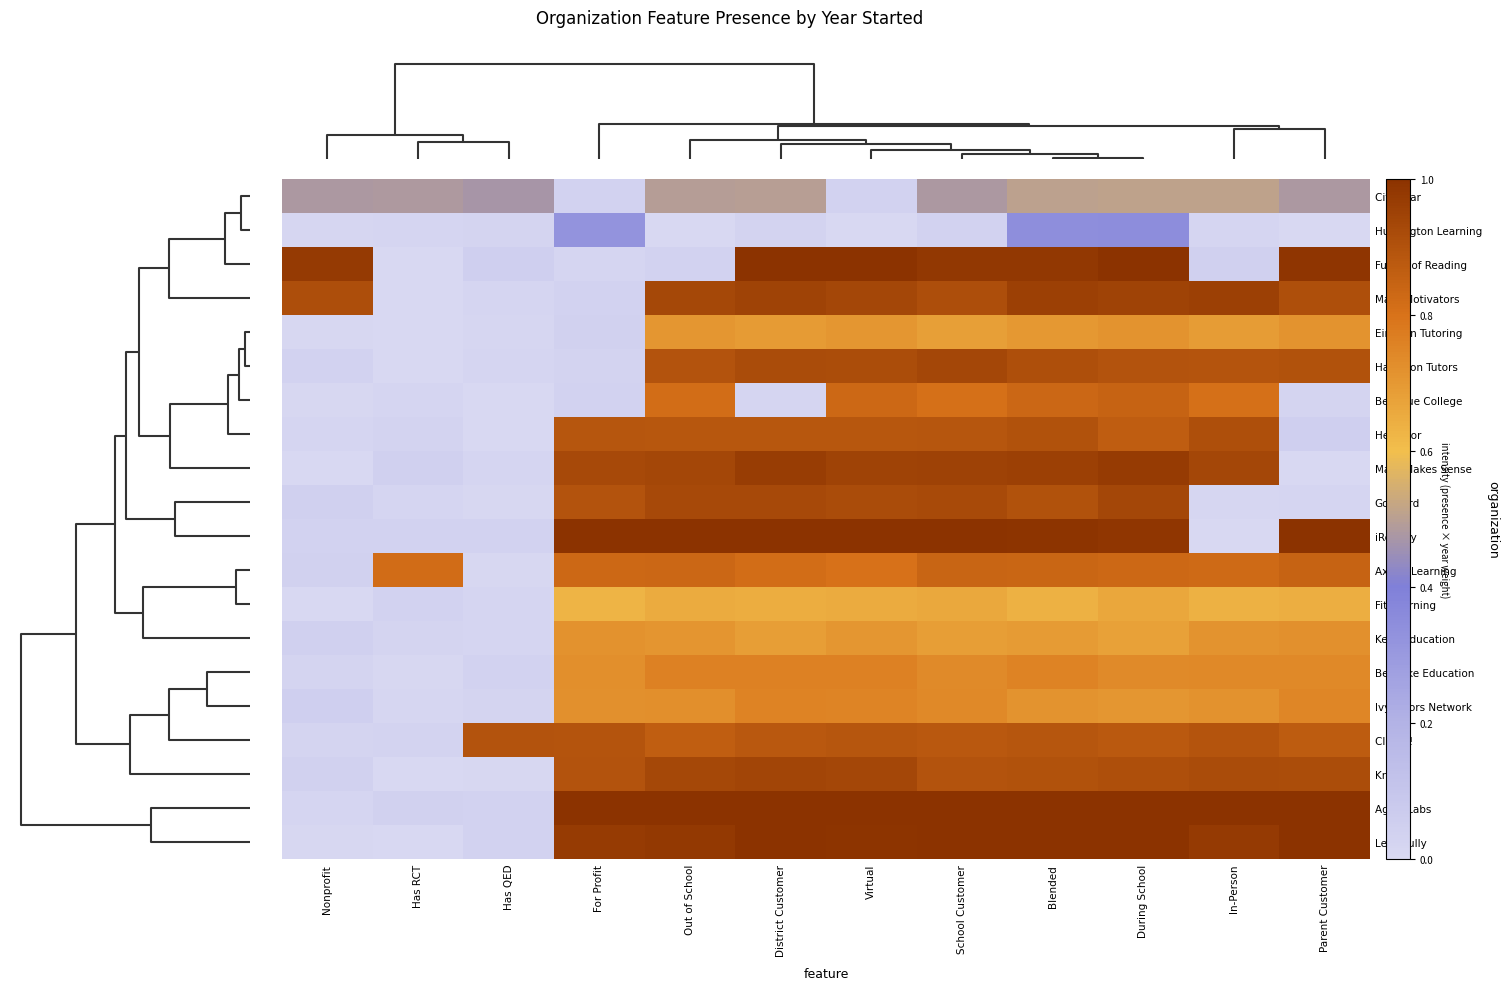

Reading left to right, what are all the values shown in this chart?

City Year: Nonprofit=0.5	Has RCT=0.5	Has QED=0.5	For Profit=0.0	Out of School=0.5	District Customer=0.5	Virtual=0.0	School Customer=0.5	Blended=0.5	During School=0.5	In-Person=0.5	Parent Customer=0.5
Huntington Learning: Nonprofit=0.0	Has RCT=0.0	Has QED=0.0	For Profit=0.3	Out of School=0.0	District Customer=0.0	Virtual=0.0	School Customer=0.0	Blended=0.3	During School=0.3	In-Person=0.0	Parent Customer=0.0
Future of Reading: Nonprofit=1.0	Has RCT=0.0	Has QED=0.0	For Profit=0.0	Out of School=0.0	District Customer=1.0	Virtual=1.0	School Customer=1.0	Blended=1.0	During School=1.0	In-Person=0.0	Parent Customer=1.0
Math Motivators: Nonprofit=0.9	Has RCT=0.0	Has QED=0.0	For Profit=0.0	Out of School=0.9	District Customer=0.9	Virtual=0.9	School Customer=0.9	Blended=1.0	During School=0.9	In-Person=1.0	Parent Customer=0.9
Einstein Tutoring: Nonprofit=0.0	Has RCT=0.0	Has QED=0.0	For Profit=0.0	Out of School=0.7	District Customer=0.7	Virtual=0.7	School Customer=0.7	Blended=0.7	During School=0.7	In-Person=0.7	Parent Customer=0.7
Hampton Tutors: Nonprofit=0.0	Has RCT=0.0	Has QED=0.0	For Profit=0.0	Out of School=0.9	District Customer=0.9	Virtual=0.9	School Customer=0.9	Blended=0.9	During School=0.9	In-Person=0.9	Parent Customer=0.9
Bellevue College: Nonprofit=0.0	Has RCT=0.0	Has QED=0.0	For Profit=0.0	Out of School=0.8	District Customer=0.0	Virtual=0.8	School Customer=0.8	Blended=0.8	During School=0.8	In-Person=0.8	Parent Customer=0.0
HeyTutor: Nonprofit=0.0	Has RCT=0.0	Has QED=0.0	For Profit=0.9	Out of School=0.9	District Customer=0.9	Virtual=0.9	School Customer=0.9	Blended=0.9	During School=0.9	In-Person=0.9	Parent Customer=0.0
Math Makes Sense: Nonprofit=0.0	Has RCT=0.0	Has QED=0.0	For Profit=0.9	Out of School=0.9	District Customer=1.0	Virtual=0.9	School Customer=0.9	Blended=1.0	During School=1.0	In-Person=0.9	Parent Customer=0.0
GoBoard: Nonprofit=0.0	Has RCT=0.0	Has QED=0.0	For Profit=0.9	Out of School=0.9	District Customer=0.9	Virtual=0.9	School Customer=0.9	Blended=0.9	During School=0.9	In-Person=0.0	Parent Customer=0.0
iReadify: Nonprofit=0.0	Has RCT=0.0	Has QED=0.0	For Profit=1.0	Out of School=1.0	District Customer=1.0	Virtual=1.0	School Customer=1.0	Blended=1.0	During School=1.0	In-Person=0.0	Parent Customer=1.0
Axiom Learning: Nonprofit=0.0	Has RCT=0.8	Has QED=0.0	For Profit=0.8	Out of School=0.8	District Customer=0.8	Virtual=0.8	School Customer=0.8	Blended=0.8	During School=0.8	In-Person=0.8	Parent Customer=0.8
Fit Learning: Nonprofit=0.0	Has RCT=0.0	Has QED=0.0	For Profit=0.6	Out of School=0.6	District Customer=0.6	Virtual=0.7	School Customer=0.7	Blended=0.6	During School=0.7	In-Person=0.6	Parent Customer=0.6
Kelly Education: Nonprofit=0.0	Has RCT=0.0	Has QED=0.0	For Profit=0.7	Out of School=0.7	District Customer=0.7	Virtual=0.7	School Customer=0.7	Blended=0.7	During School=0.7	In-Person=0.7	Parent Customer=0.7
Bespoke Education: Nonprofit=0.0	Has RCT=0.0	Has QED=0.0	For Profit=0.7	Out of School=0.8	District Customer=0.8	Virtual=0.8	School Customer=0.7	Blended=0.8	During School=0.7	In-Person=0.7	Parent Customer=0.7
Ivy Tutors Network: Nonprofit=0.0	Has RCT=0.0	Has QED=0.0	For Profit=0.7	Out of School=0.7	District Customer=0.8	Virtual=0.8	School Customer=0.7	Blended=0.7	During School=0.7	In-Person=0.7	Parent Customer=0.7
Club Z!: Nonprofit=0.0	Has RCT=0.0	Has QED=0.9	For Profit=0.9	Out of School=0.9	District Customer=0.9	Virtual=0.9	School Customer=0.9	Blended=0.9	During School=0.9	In-Person=0.9	Parent Customer=0.9
Knack: Nonprofit=0.0	Has RCT=0.0	Has QED=0.0	For Profit=0.9	Out of School=0.9	District Customer=0.9	Virtual=0.9	School Customer=0.9	Blended=0.9	During School=0.9	In-Person=0.9	Parent Customer=0.9
Agilix Labs: Nonprofit=0.0	Has RCT=0.0	Has QED=0.0	For Profit=1.0	Out of School=1.0	District Customer=1.0	Virtual=1.0	School Customer=1.0	Blended=1.0	During School=1.0	In-Person=1.0	Parent Customer=1.0
Learnfully: Nonprofit=0.0	Has RCT=0.0	Has QED=0.0	For Profit=1.0	Out of School=1.0	District Customer=1.0	Virtual=1.0	School Customer=1.0	Blended=1.0	During School=1.0	In-Person=1.0	Parent Customer=1.0